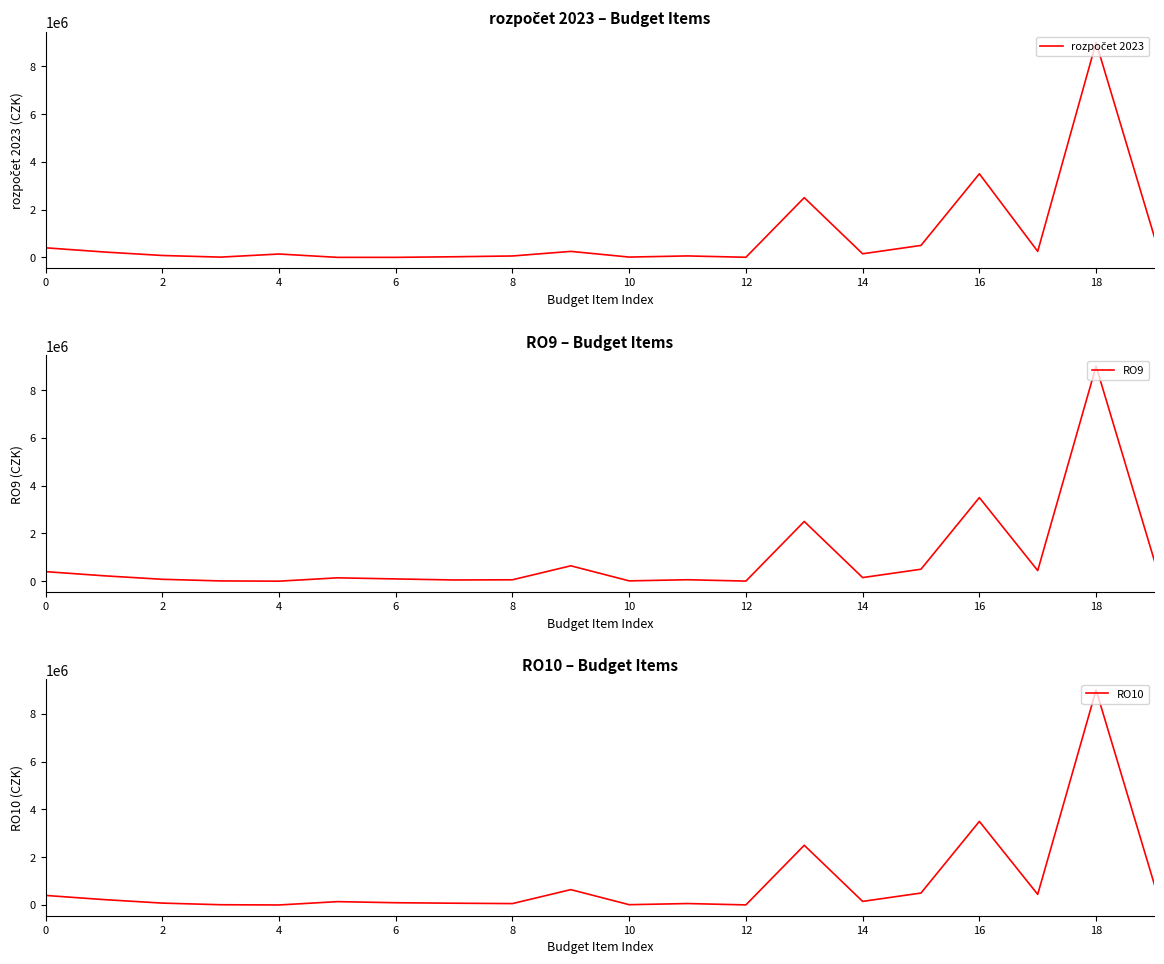

How many positive values does the rozpočet 2023 series have?

18